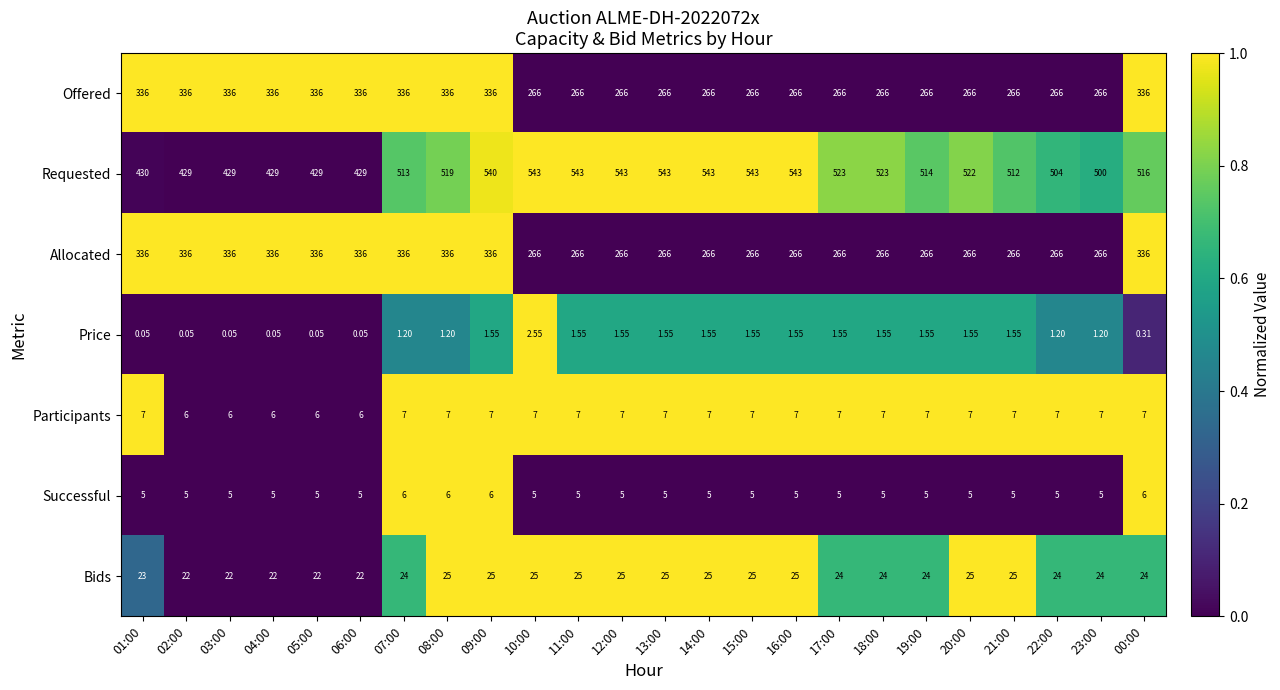

Which series changed the most between 02:00 and 09:00?

Requested